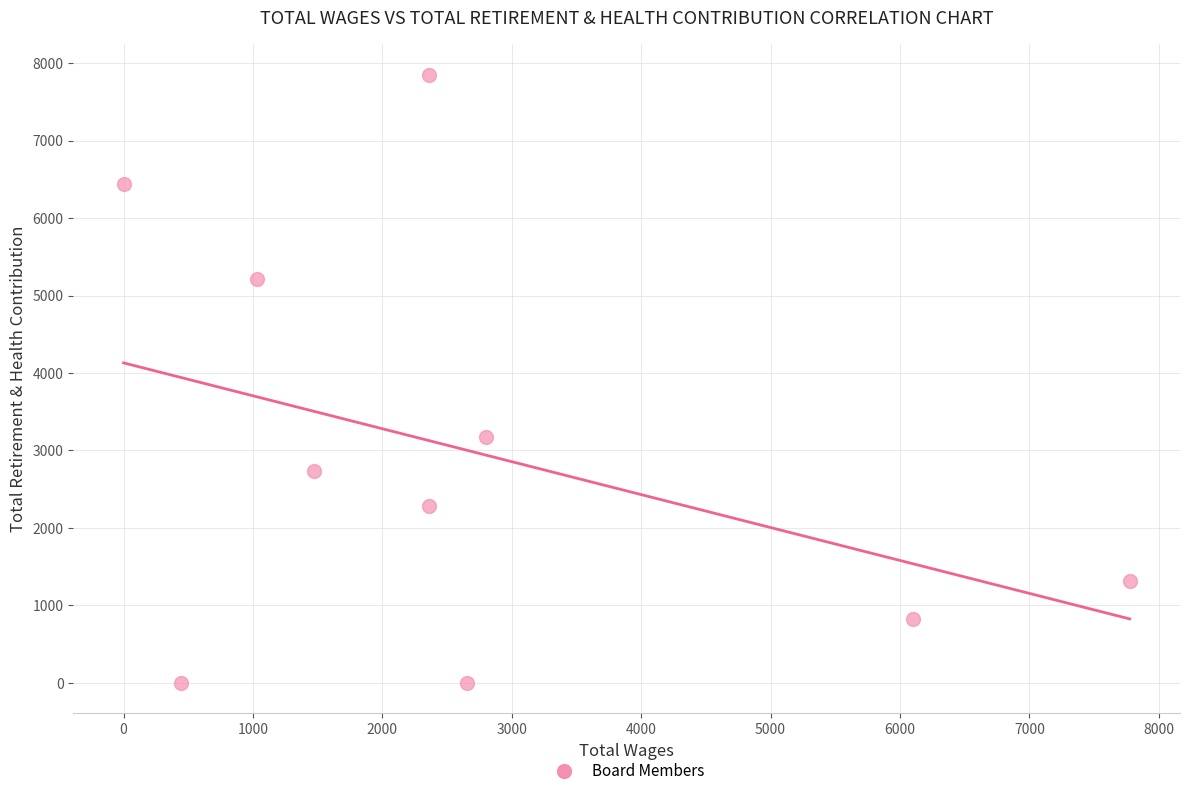

What is the range of X values (max minus min)?

7775